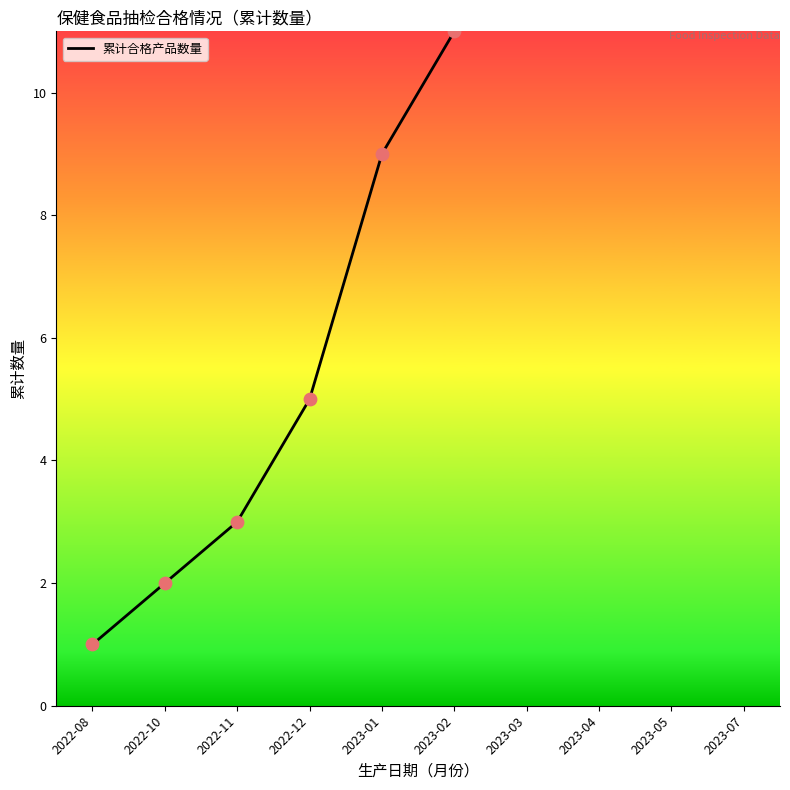

What is the change in value from 2022-10 to 2023-03?

+10